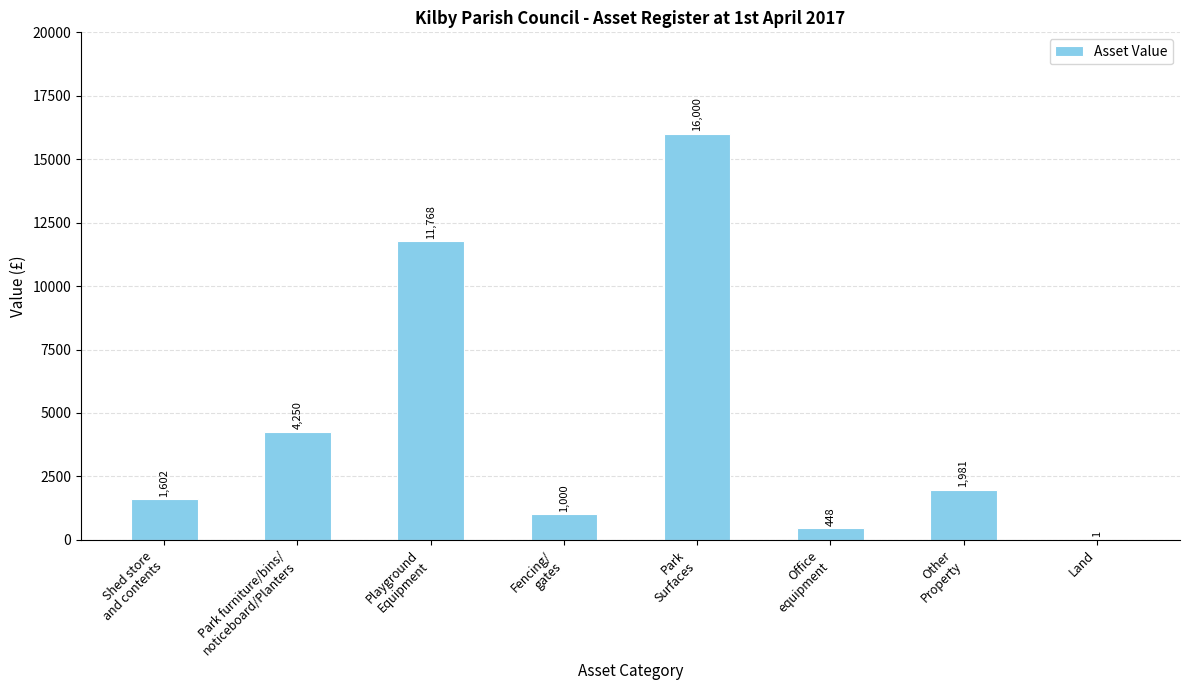

What is the sum of all values?

37050